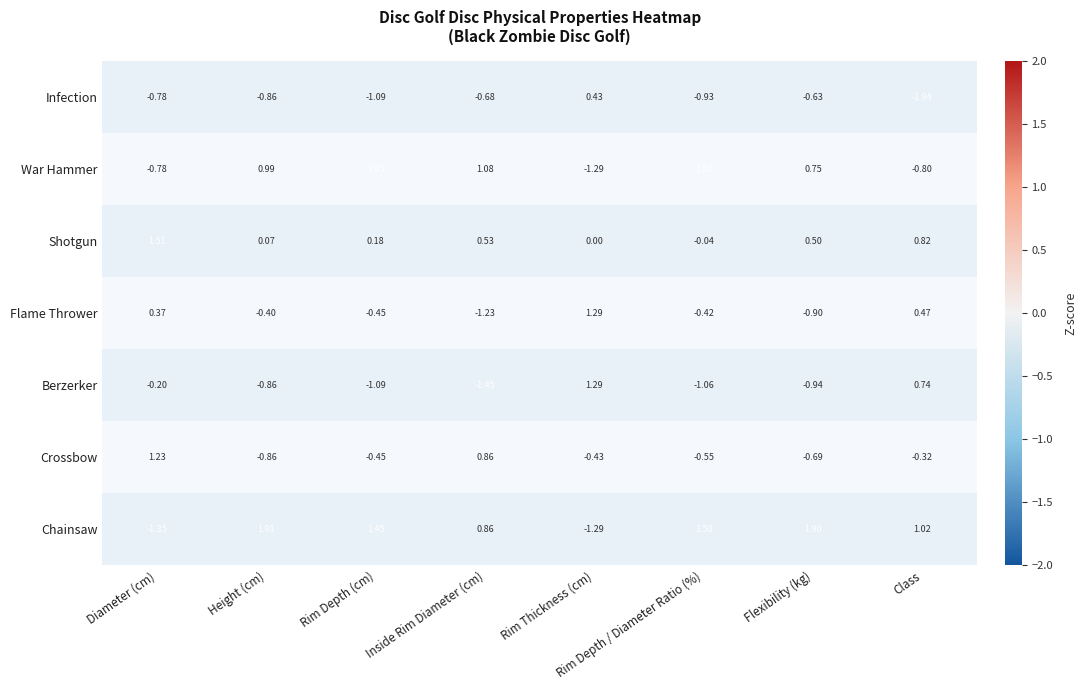

What is the maximum value shown in the chart?

1.9